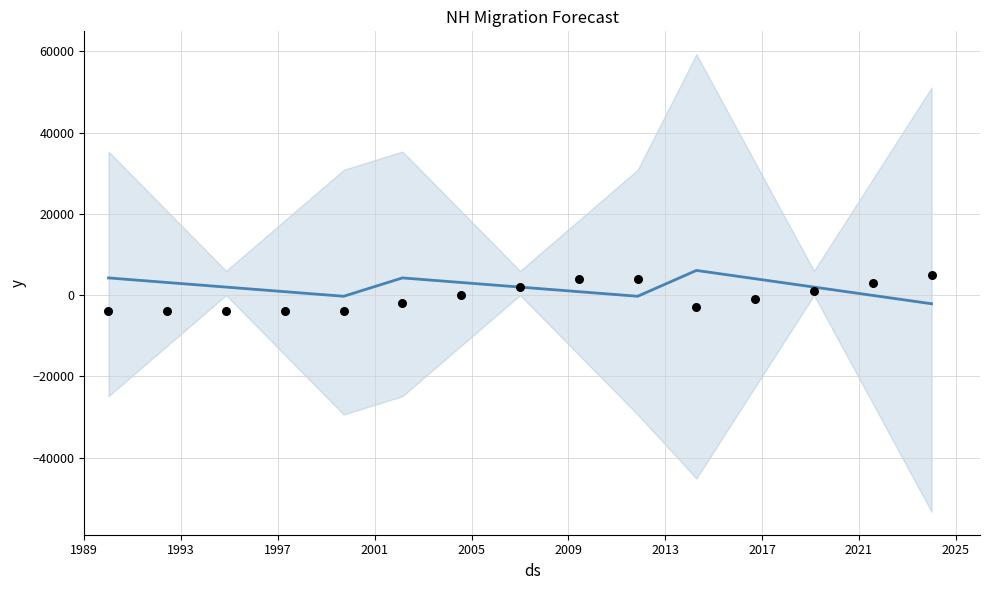

Which series contains the highest Y value?

Trend